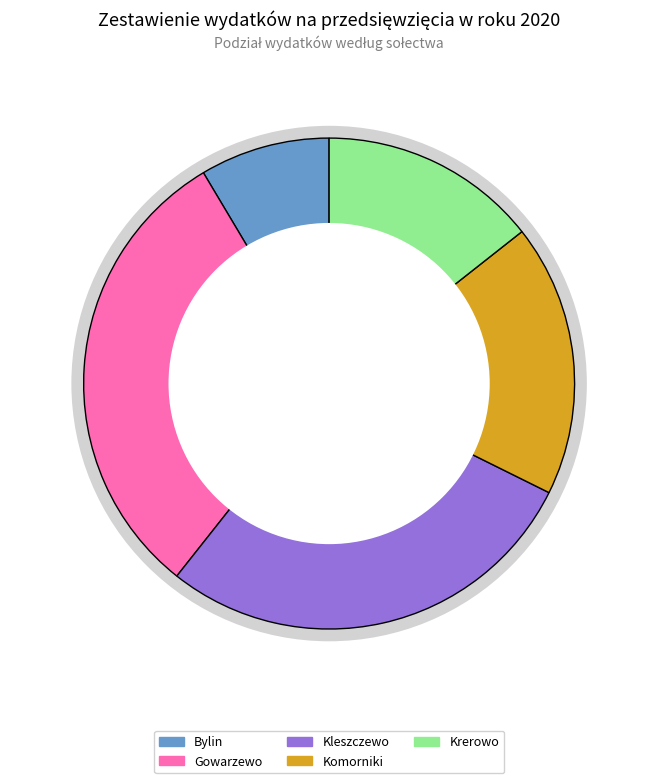

True or false: Komorniki accounts for 18% of the total.

True